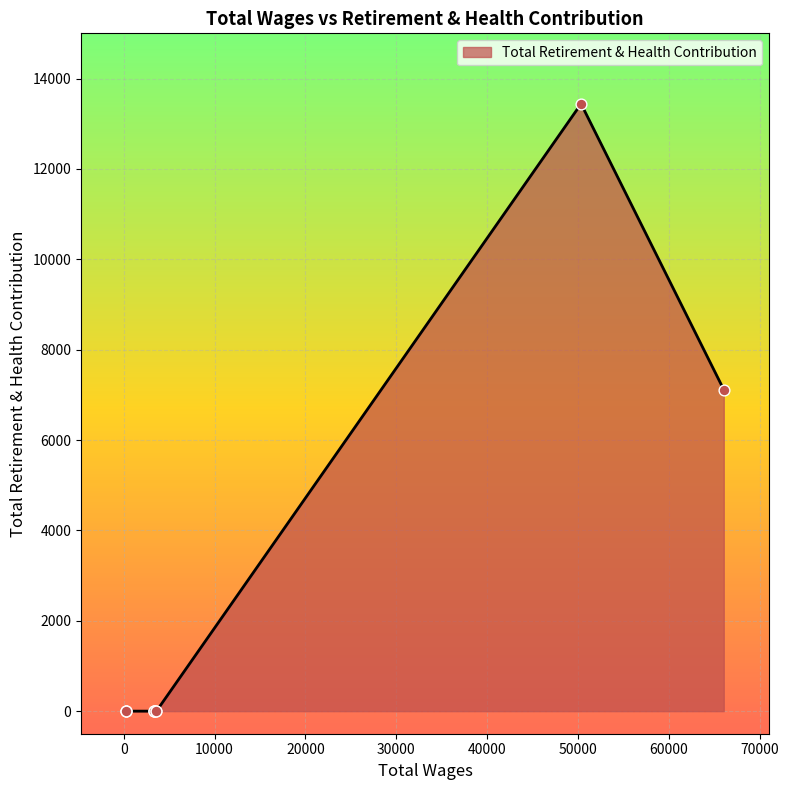

Between 3300.0 and 300.0, which is larger?

3300.0